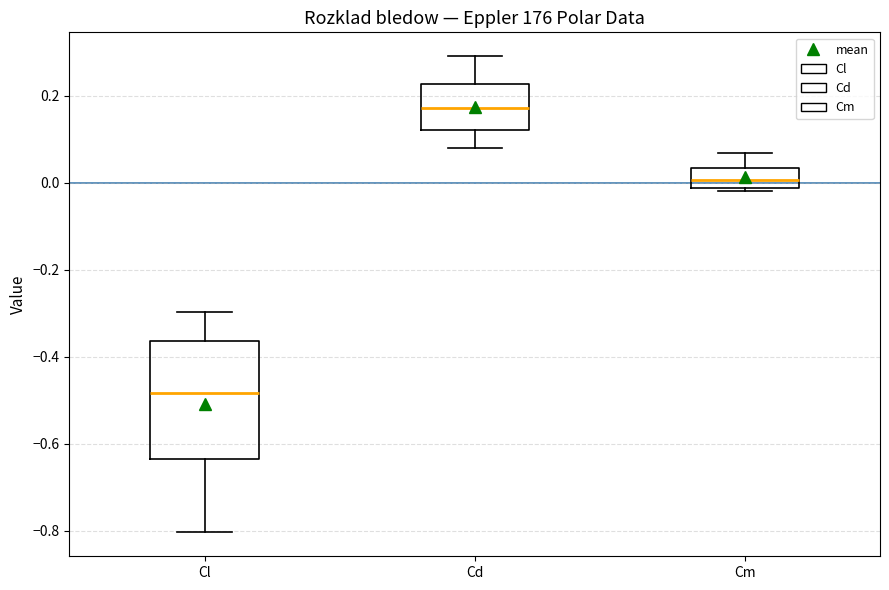

Which box is the tallest, from its lower edge to its upper edge?

Cl